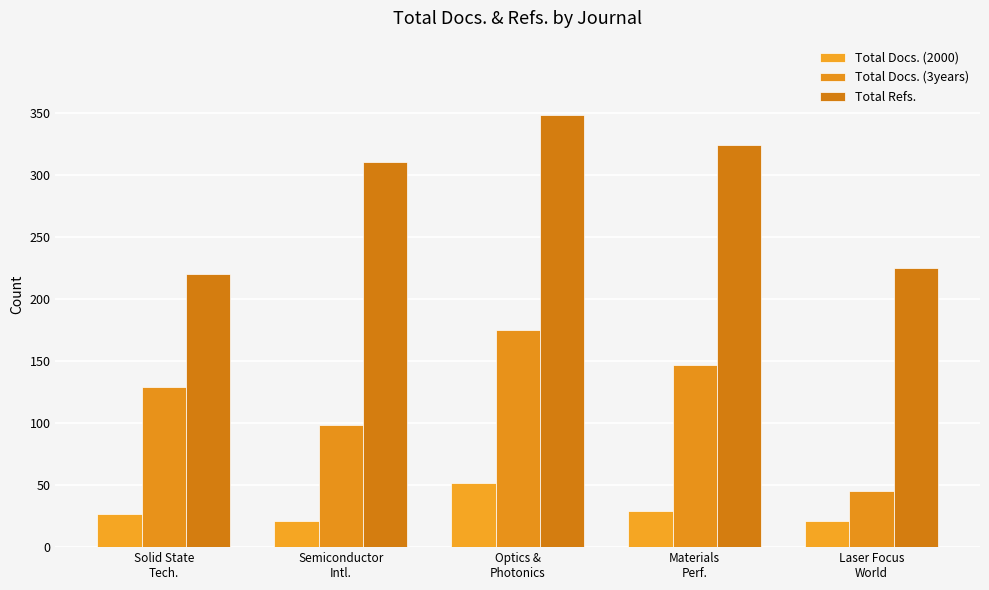

Which category has the highest value in the Total Refs. series?

Optics &
Photonics